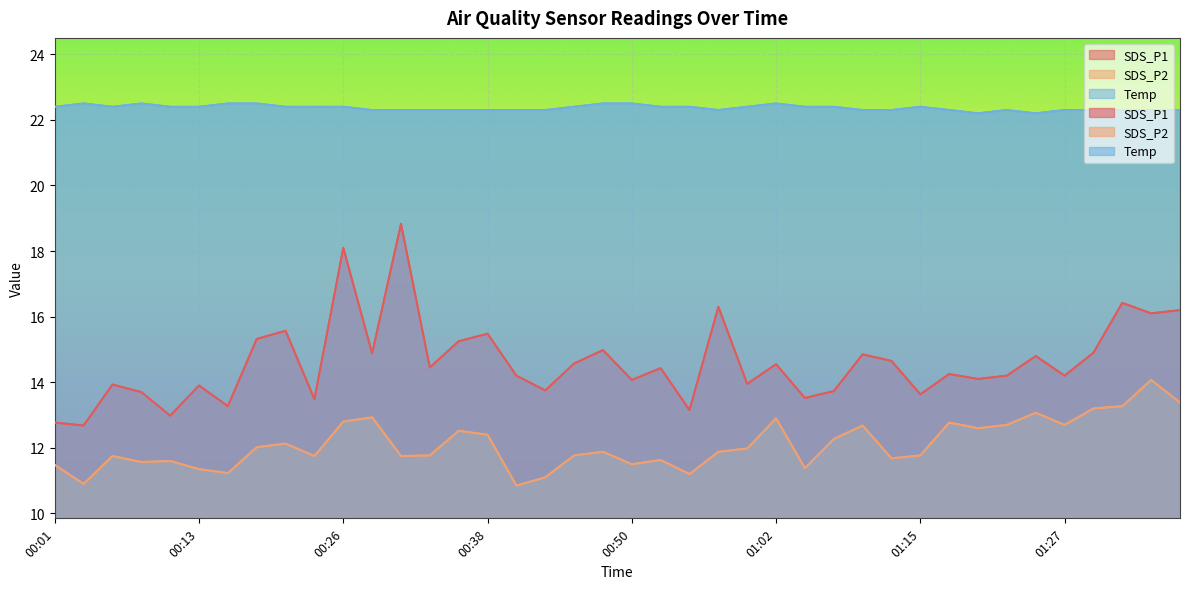

Count the number of data series in this chart.

3